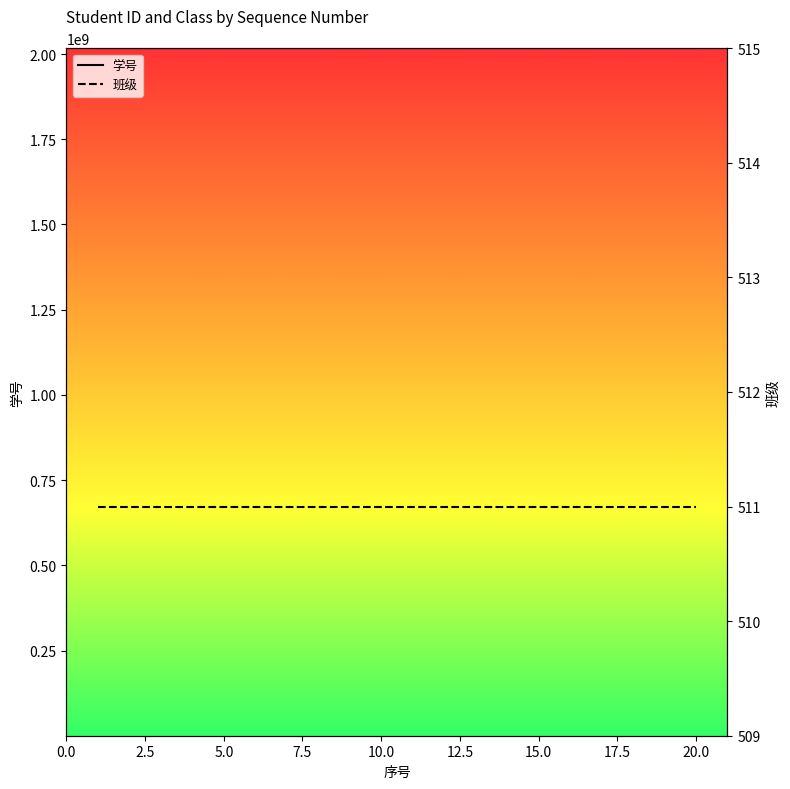

Which category has the highest value in the 学号 series?

20.0